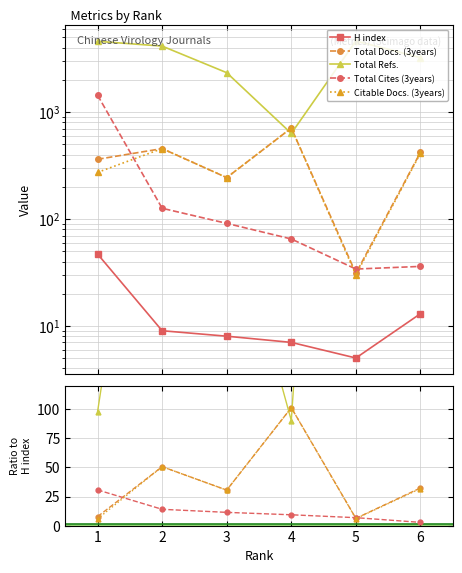

Is this an area chart (filled region under the line)?

No